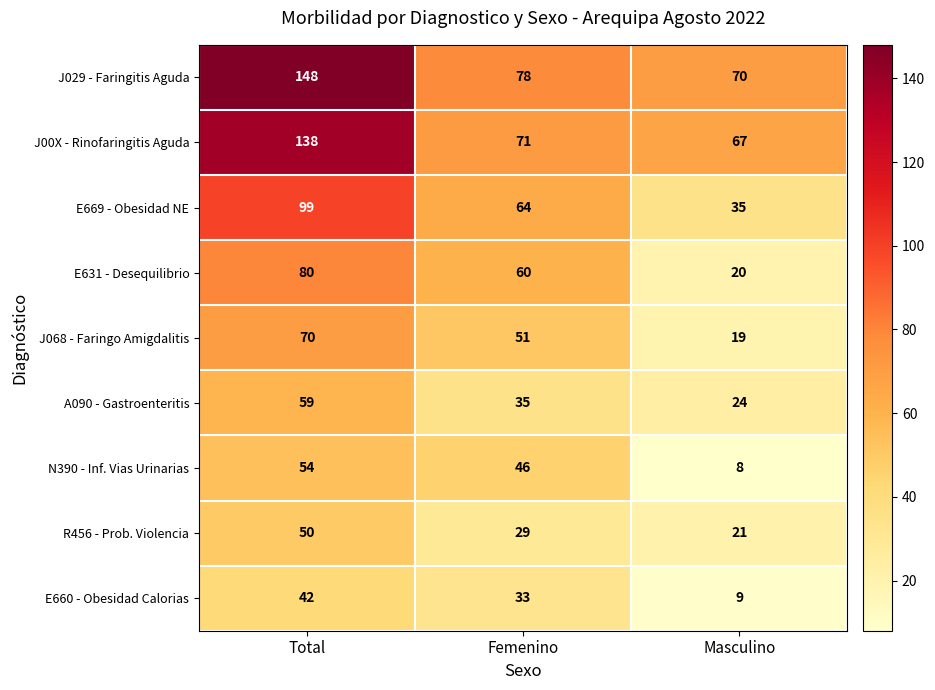

Which series has the largest total across all categories?

J029 - Faringitis Aguda